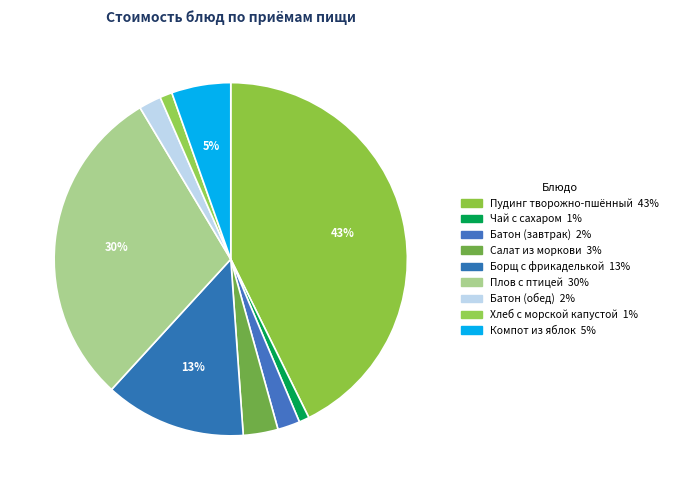

Rank the categories by value from lowest to highest.

Чай с сахаром, Хлеб с морской капустой, Батон (завтрак), Батон (обед), Салат из моркови с яблоком, Компот из свежих яблок и лимона, Борщ со свежей капустой и фрикаделькой, Плов с птицей, Творожно-пшённый пудинг с сах. пудрой